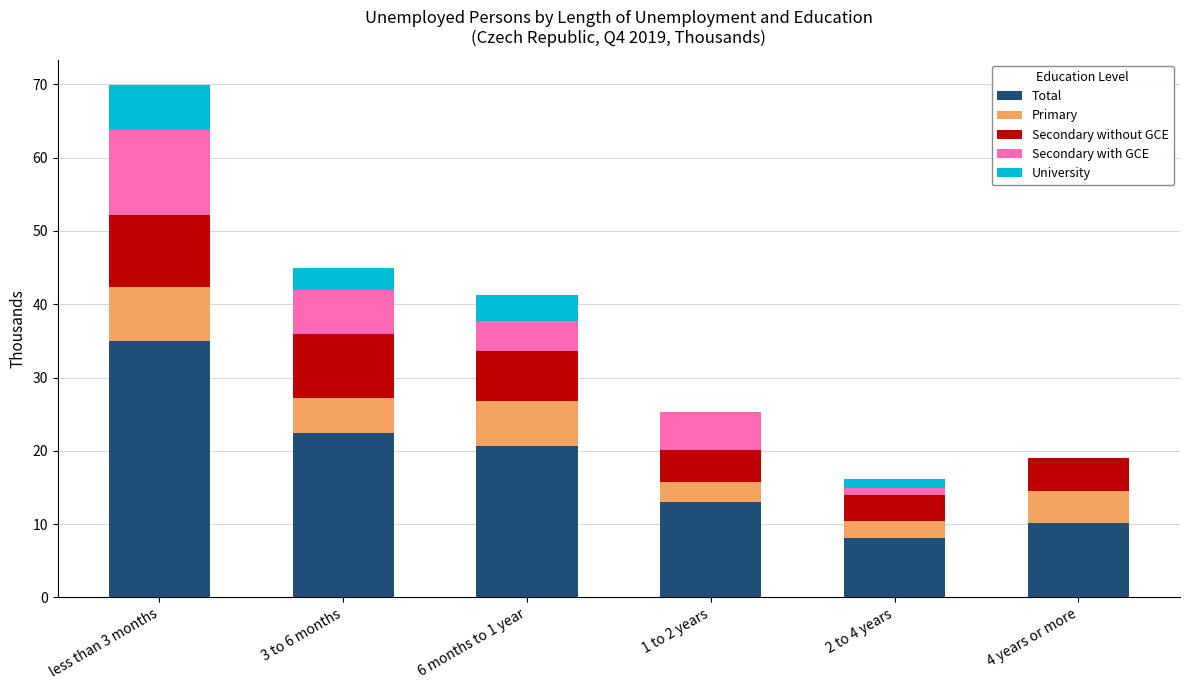

Reading left to right, transcribe the values for Total.

less than 3 months=35.0	3 to 6 months=22.5	6 months to 1 year=20.6	1 to 2 years=13.0	2 to 4 years=8.0	4 years or more=10.1